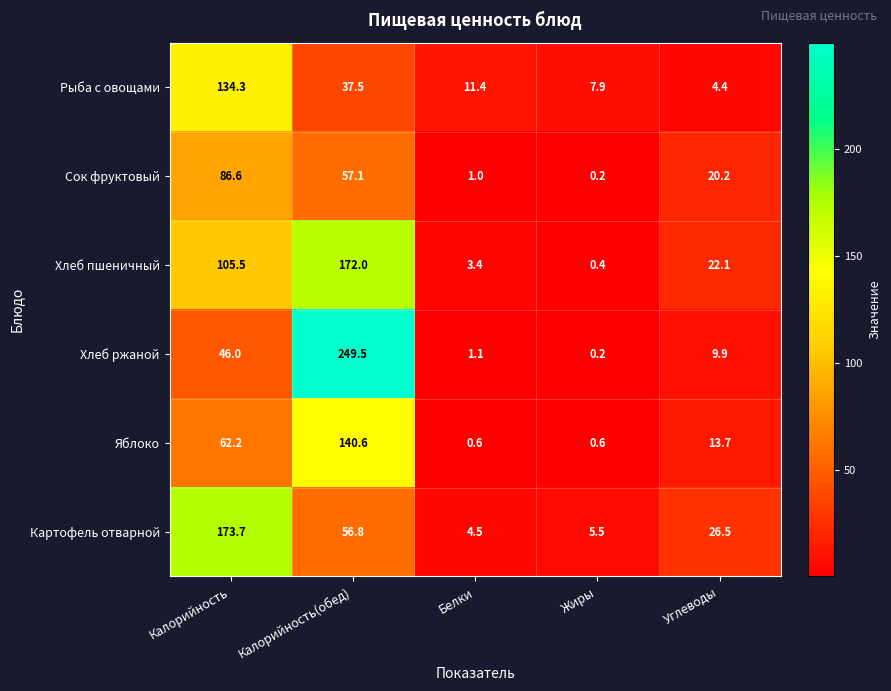

Reading right to left, what are all the values shown in this chart?

Рыба с овощами: Углеводы=4.4	Жиры=7.9	Белки=11.4	Калорийность(обед)=37.5	Калорийность=134.3
Сок фруктовый: Углеводы=20.2	Жиры=0.2	Белки=1.0	Калорийность(обед)=57.1	Калорийность=86.6
Хлеб пшеничный: Углеводы=22.1	Жиры=0.4	Белки=3.4	Калорийность(обед)=172.0	Калорийность=105.5
Хлеб ржаной: Углеводы=9.9	Жиры=0.2	Белки=1.1	Калорийность(обед)=249.5	Калорийность=46.0
Яблоко: Углеводы=13.7	Жиры=0.6	Белки=0.6	Калорийность(обед)=140.6	Калорийность=62.2
Картофель отварной: Углеводы=26.5	Жиры=5.5	Белки=4.5	Калорийность(обед)=56.8	Калорийность=173.7